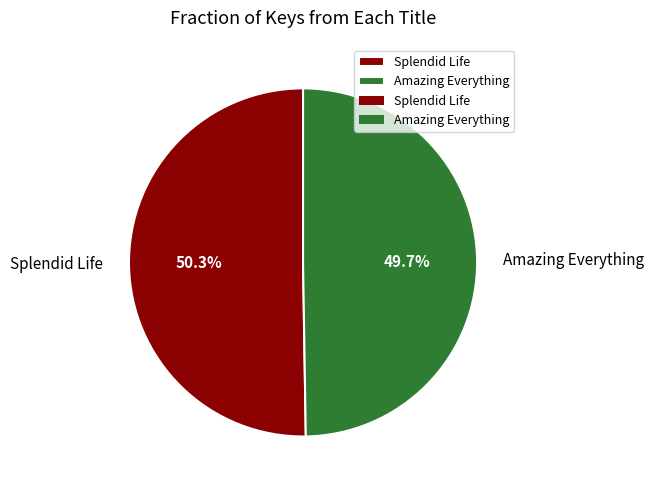

What is the largest slice in the pie chart?

Splendid Life